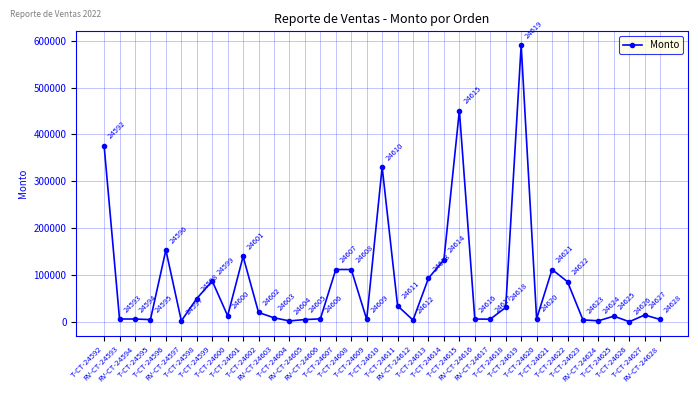

The chart shows a value of 87120.0 at T-CT-24599. True or false?

True